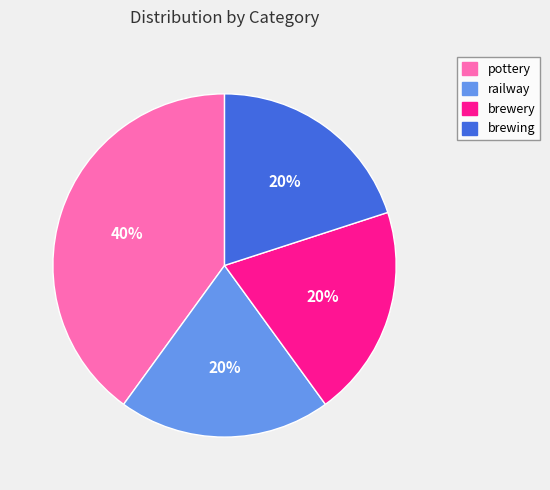

Which category has the biggest portion of the pie?

pottery